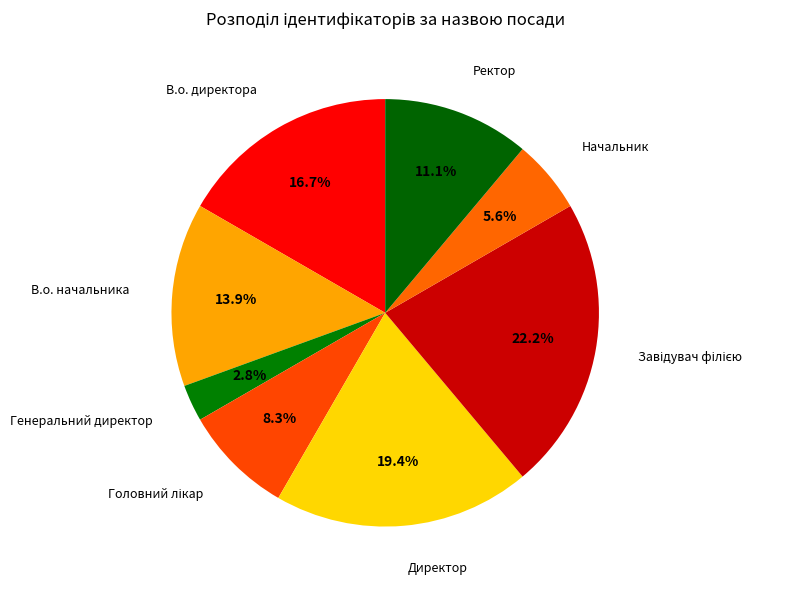

Rank the categories by value from highest to lowest.

Завідувач філією, Директор, В.о. директора, В.о. начальника, Ректор, Головний лікар, Начальник, Генеральний директор